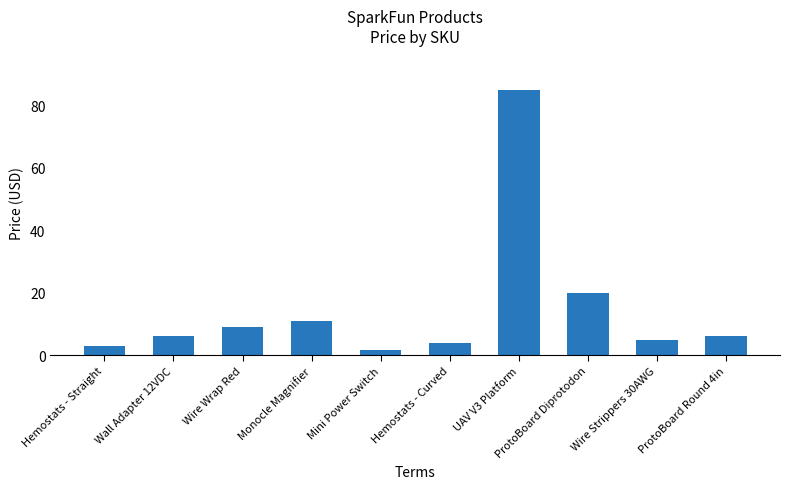

What is the greatest value displayed?

85.0